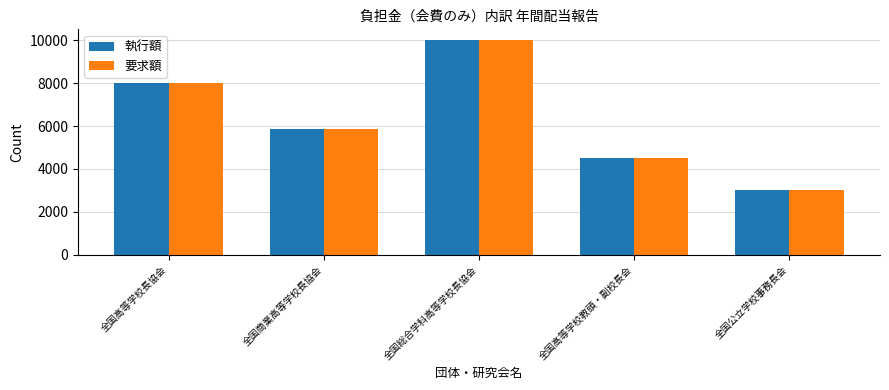

What is the greatest value displayed?

10000